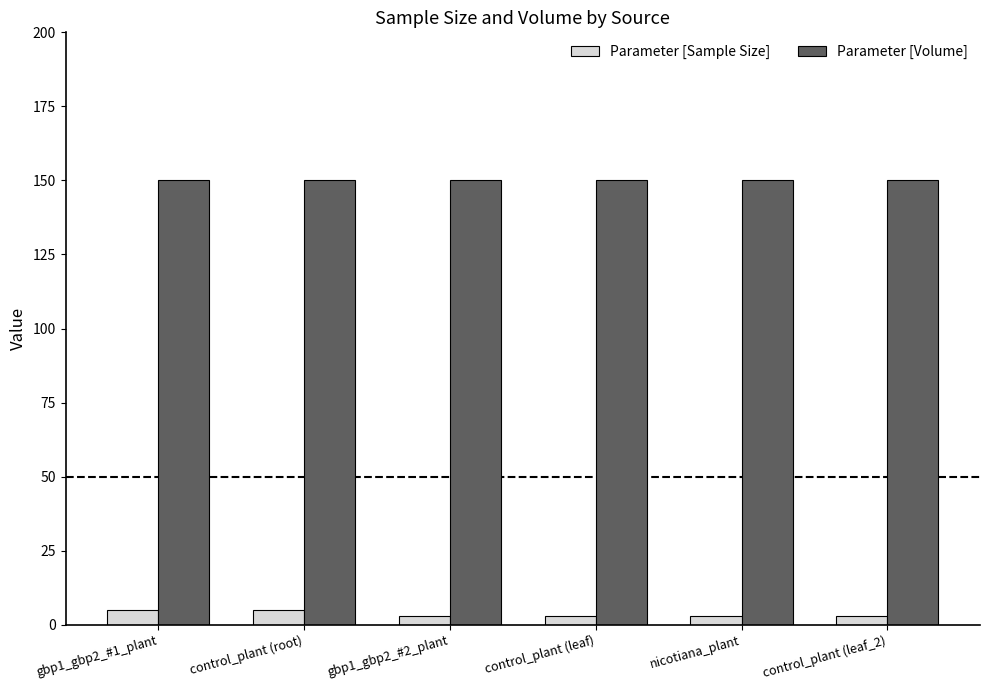

Reading left to right, transcribe all the data shown in this chart.

Parameter [Sample Size]: 5	5	3	3	3	3
Parameter [Volume]: 150	150	150	150	150	150